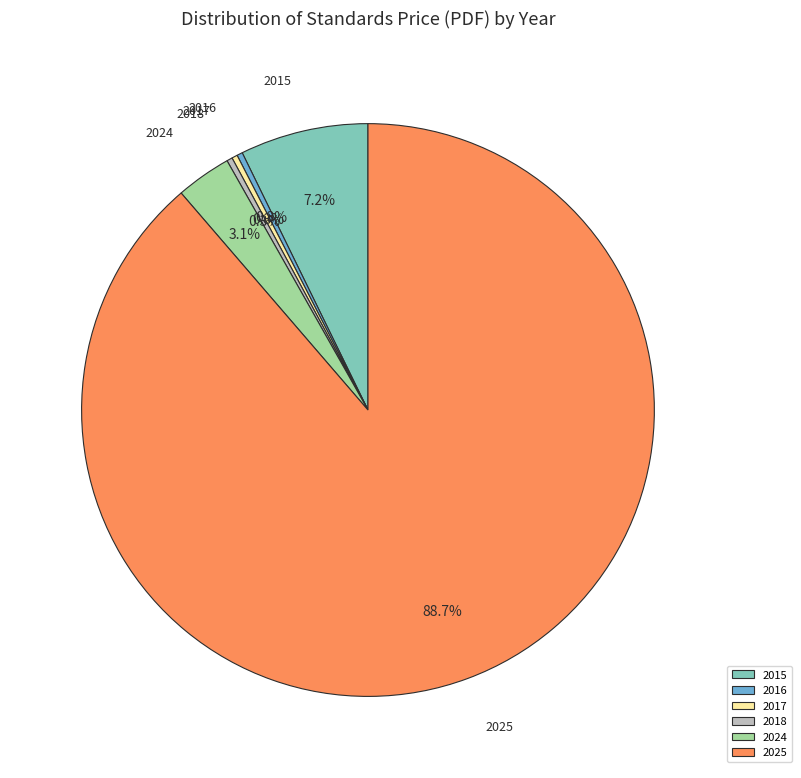

What portion of the pie excludes 2015?

92.8%